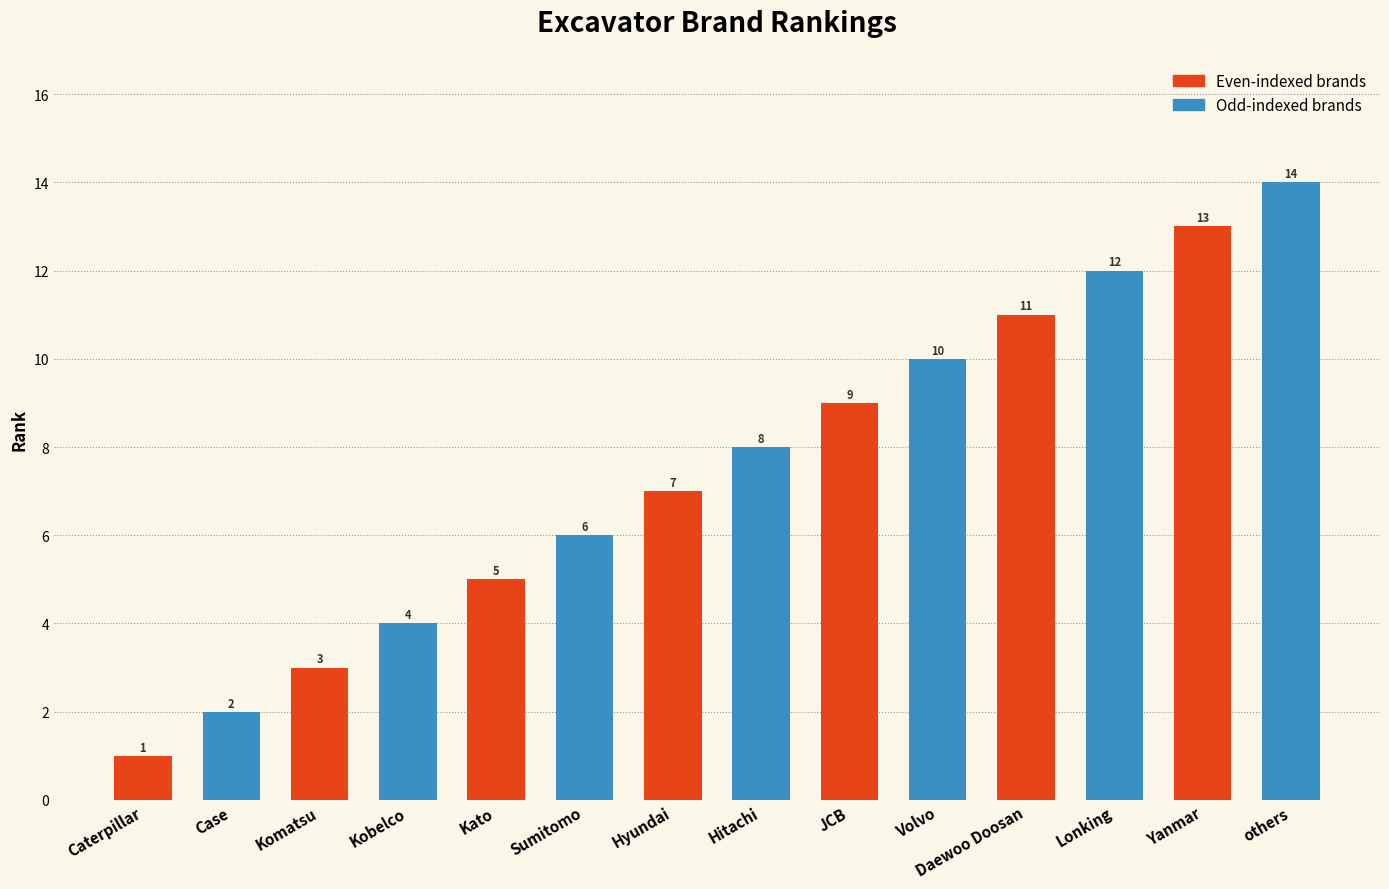

What is the difference between the maximum and second lowest values?

12